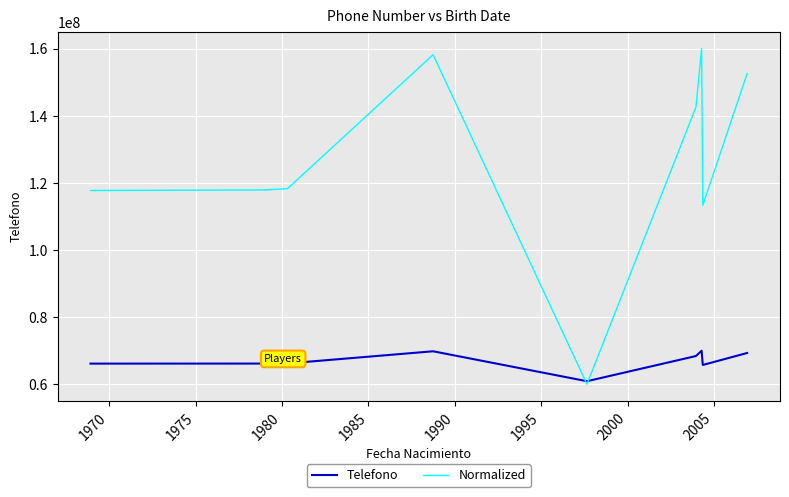

How many intersections are there between Normalized and Telefono?

2